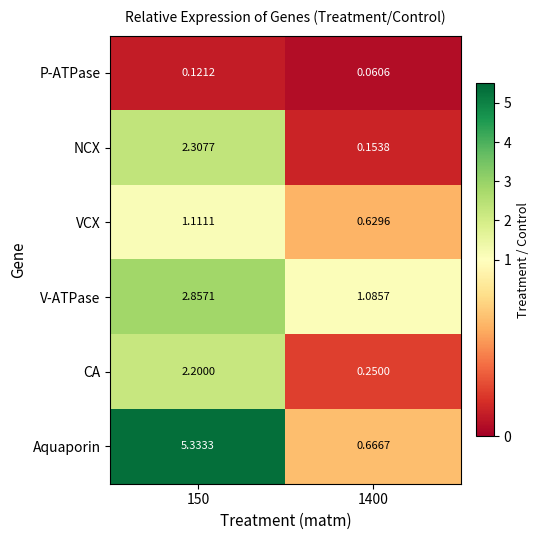

How many series are shown in this chart?

6